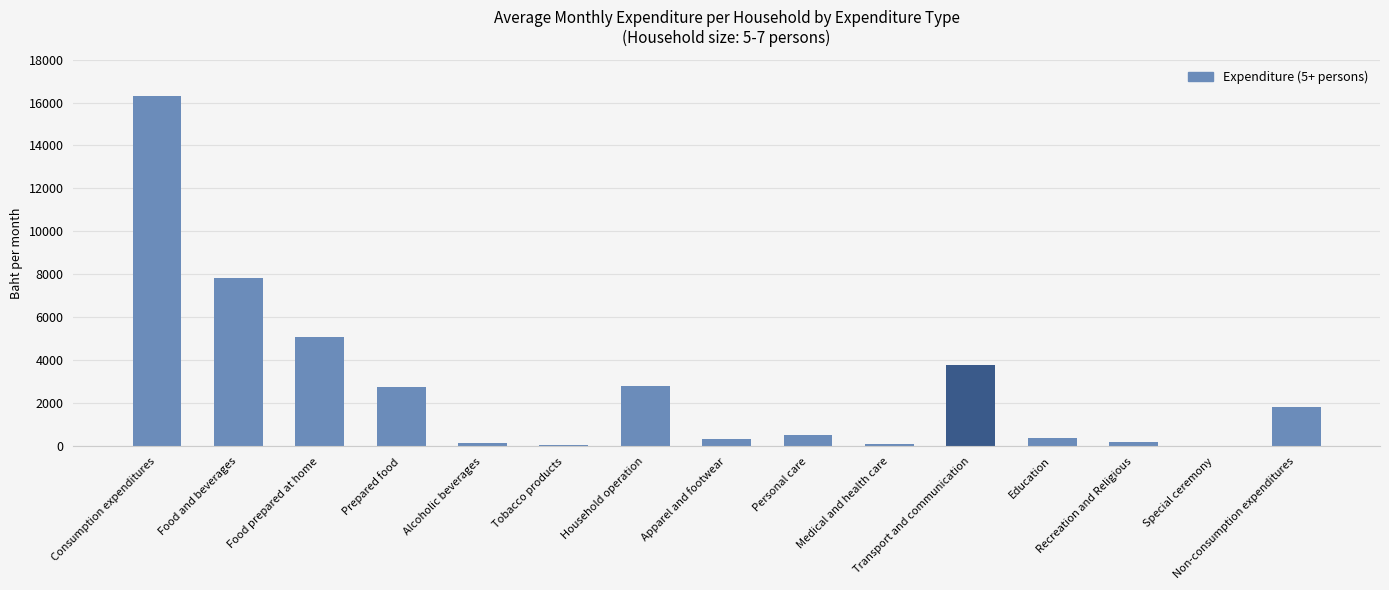

What value does the data have at Recreation and Religious, to the nearest 100?

200